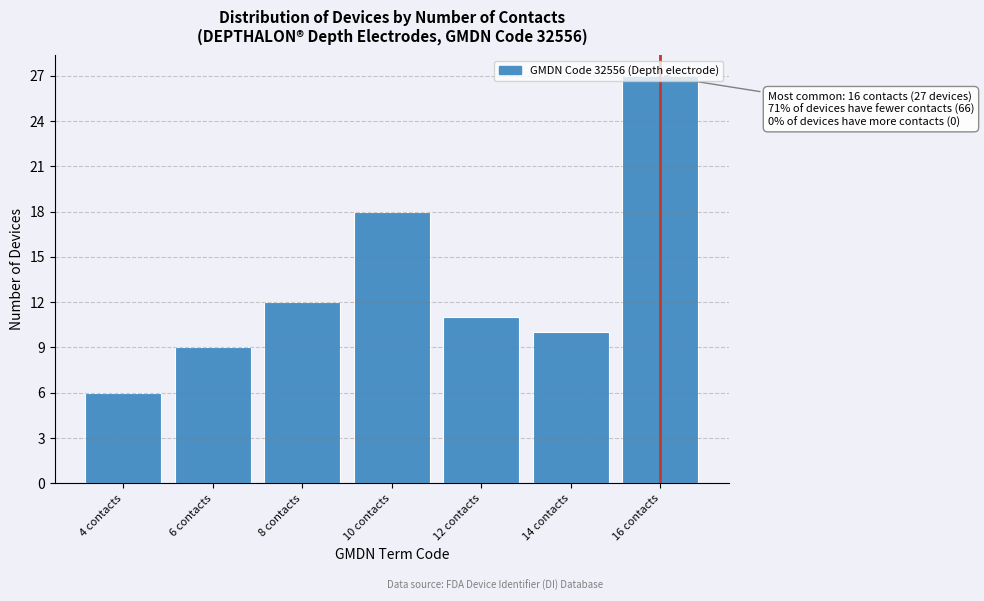

What is the value of the 1st bar from the left?

6